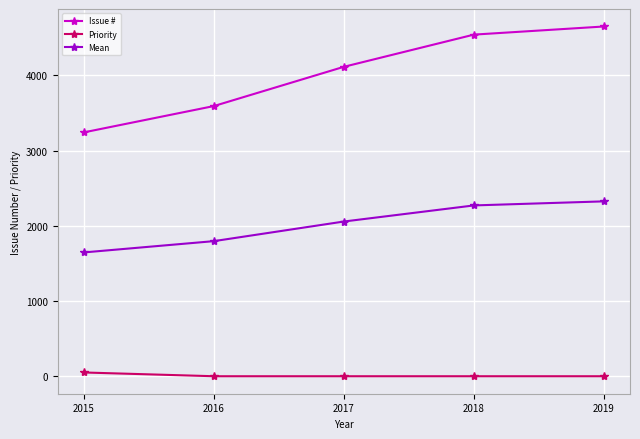

What is the value of the Mean point at the 2nd from the left?

1796